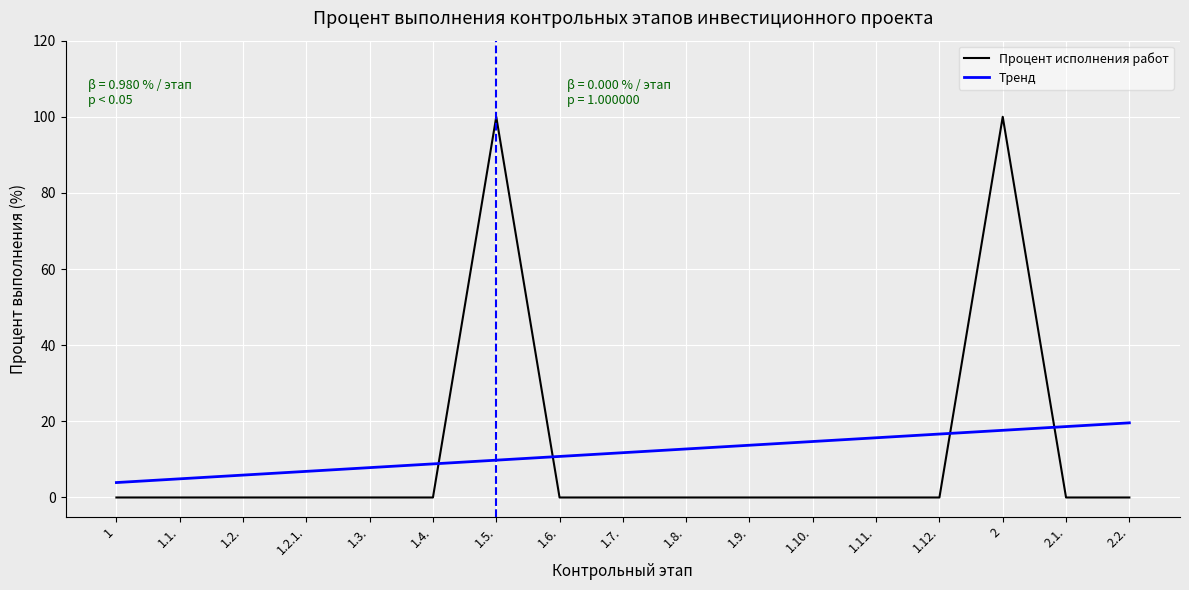

What is the highest value of the Процент исполнения работ series?

100.0